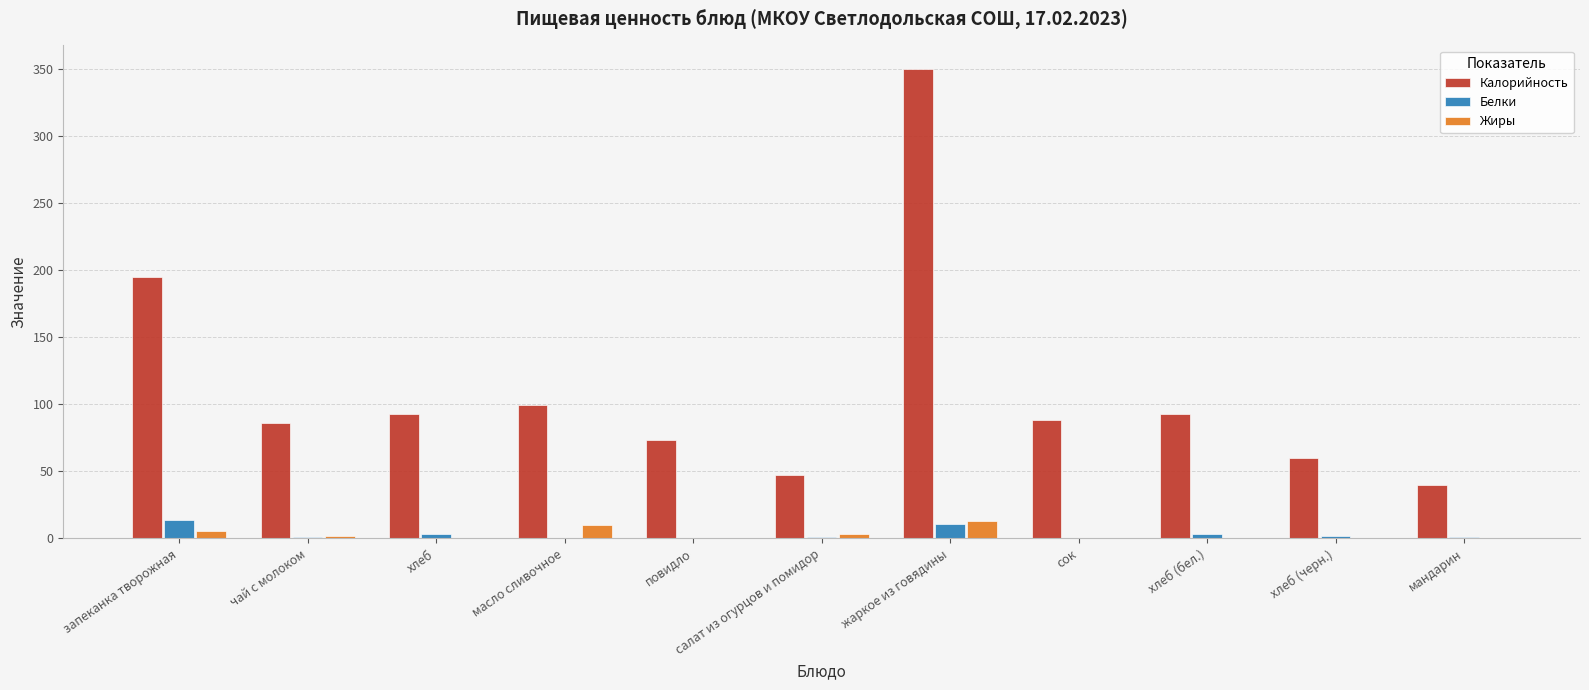

Does the chart contain stacked bars?

No